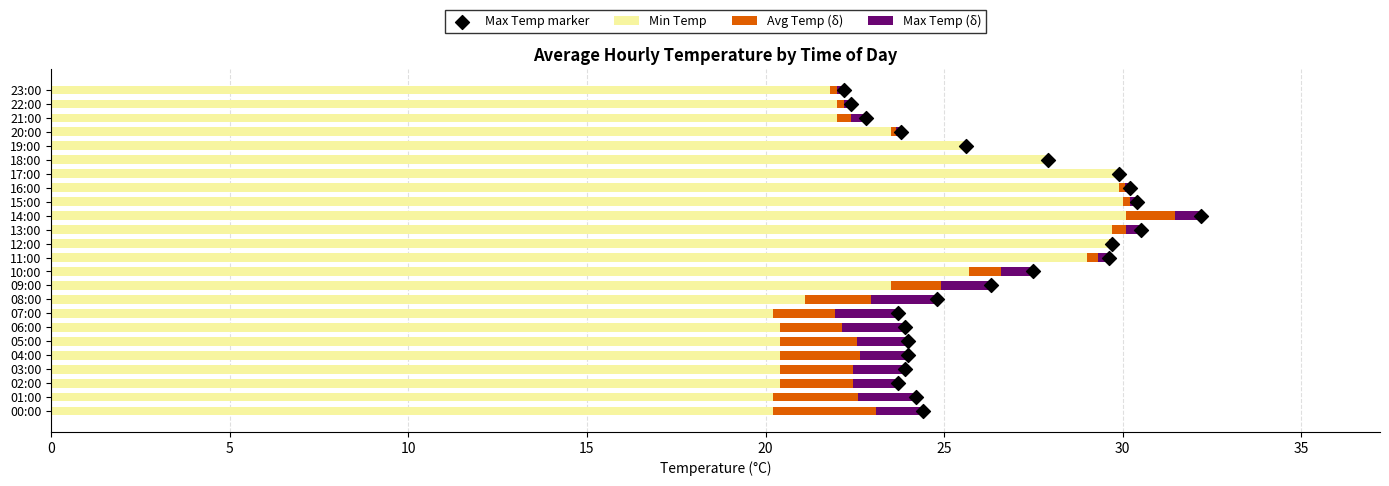

What is the highest value of the Min Temp series?

30.1